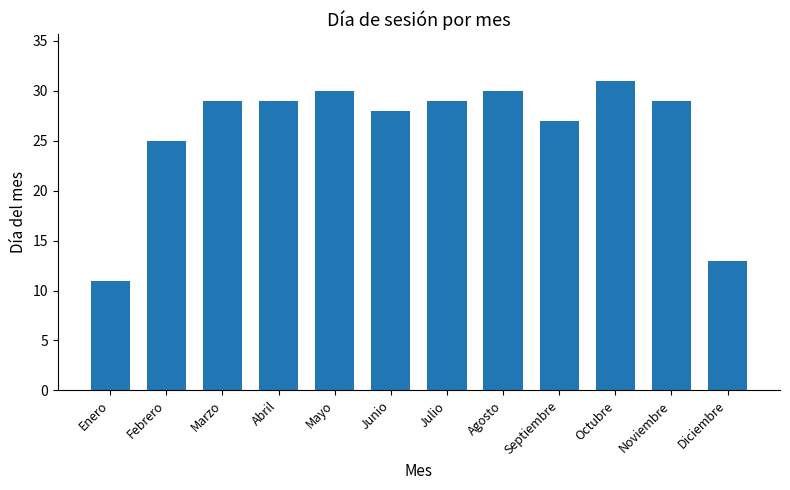

What is the value of the 7th bar from the left?

29